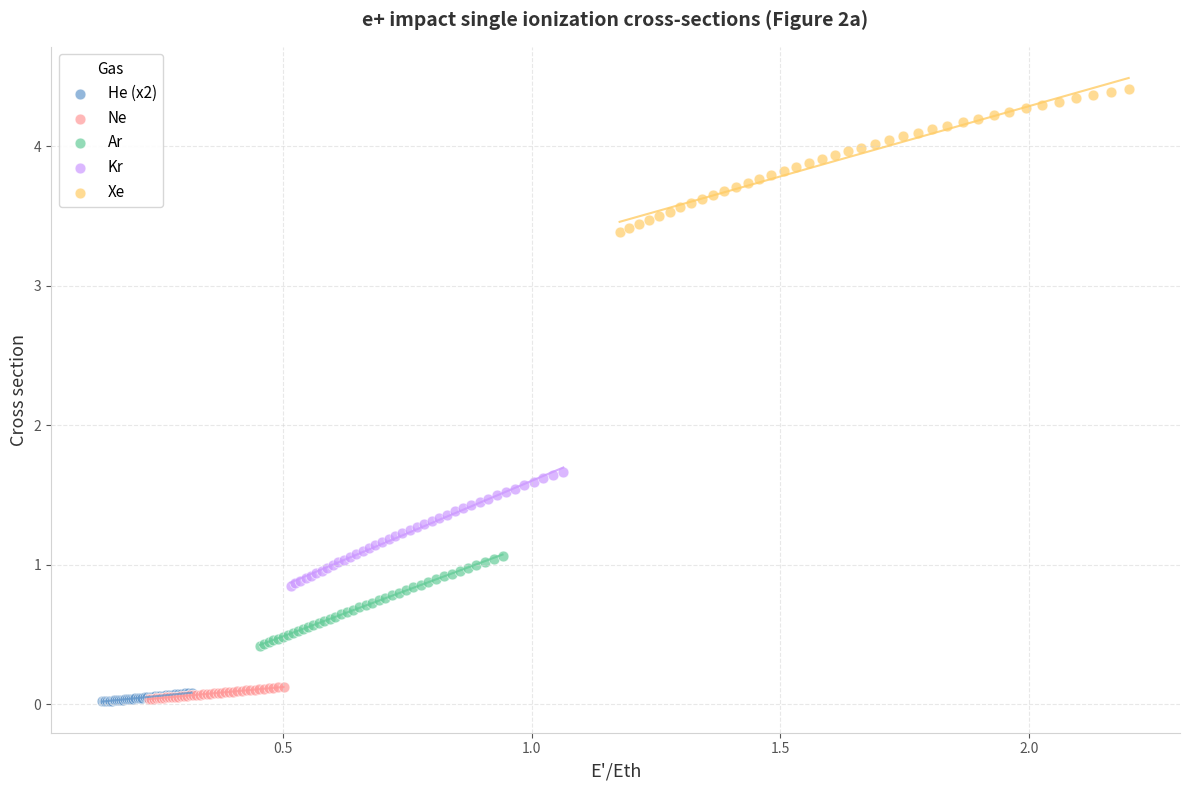

Which series has the widest spread of Y values?

Xe